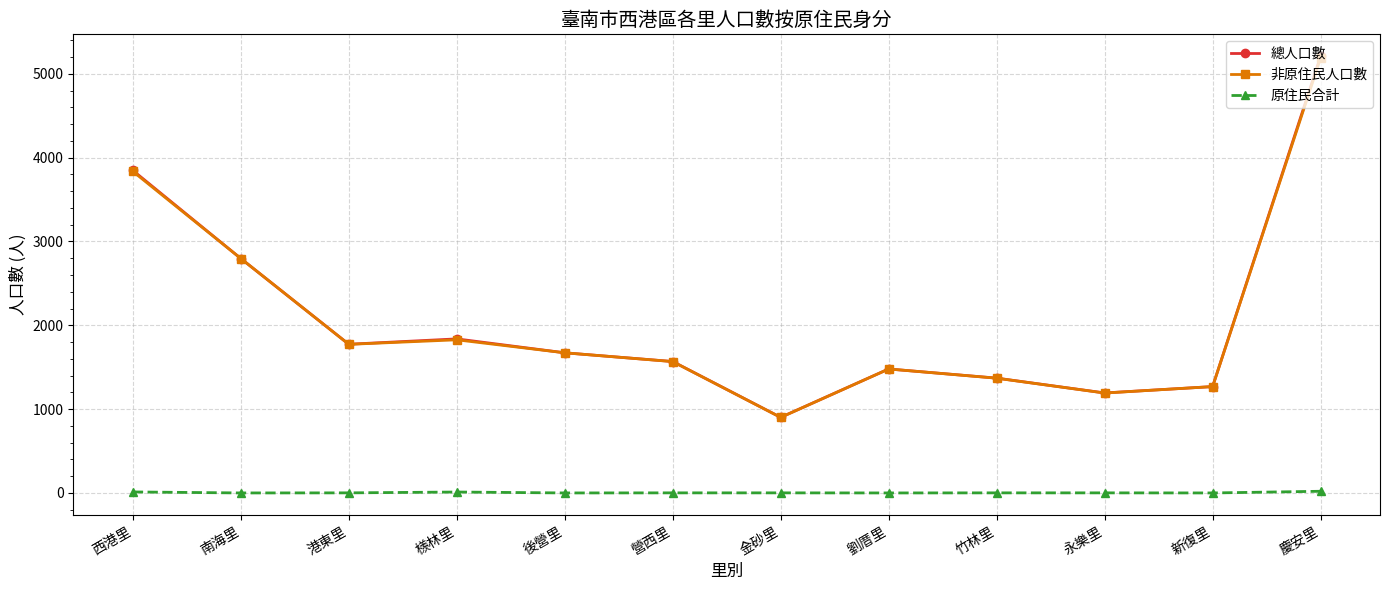

Is it true that 總人口數 equals 1838 at 檨林里?

True